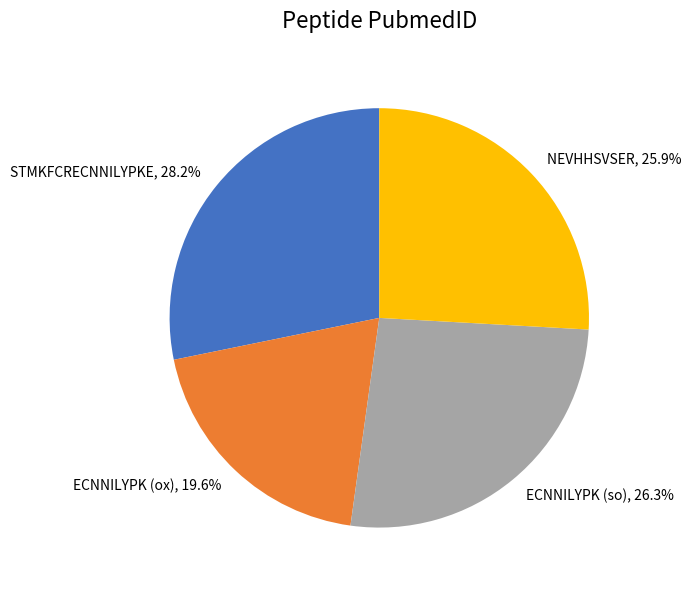

Is it true that ECNNILYPK (so) is 11% of the pie?

False